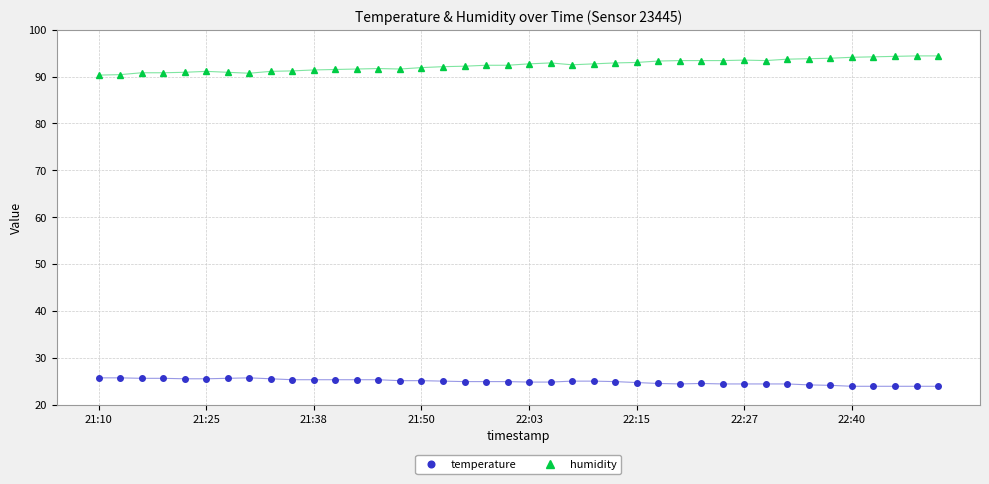

What is the greatest value displayed?

94.4